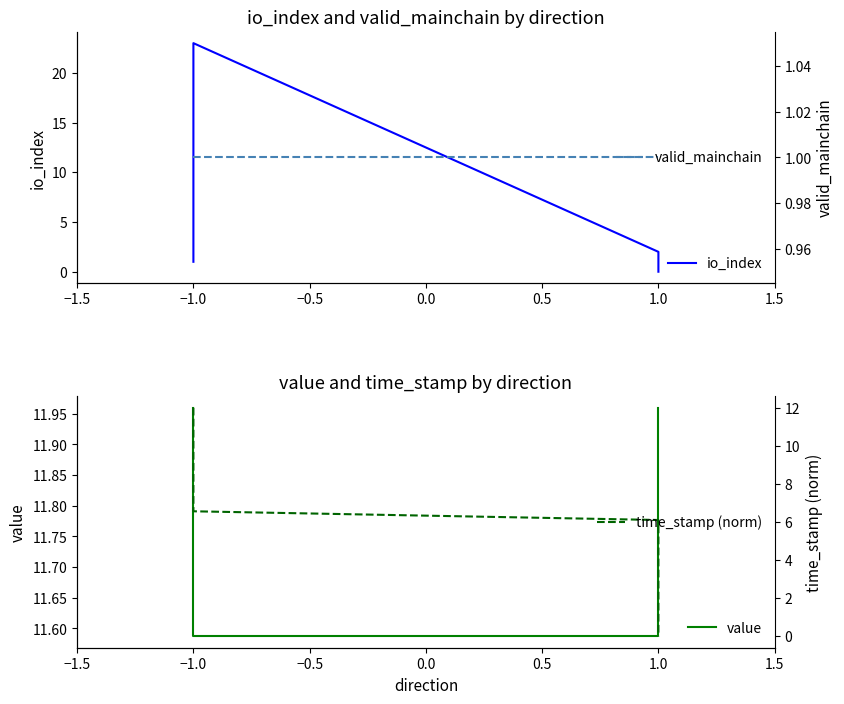

What is the difference between the maximum and minimum values in the time_stamp (norm) series?

12.0